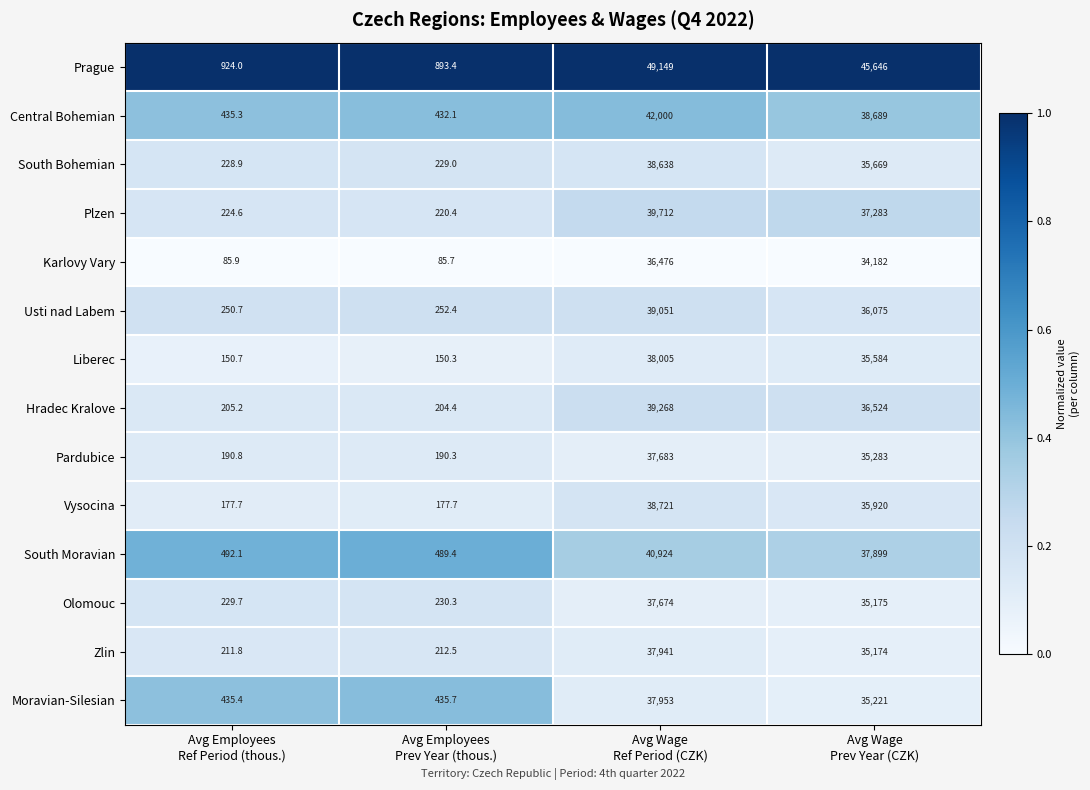

What is the total value across all series at Avg Wage
Prev Year (CZK)?

514324.0